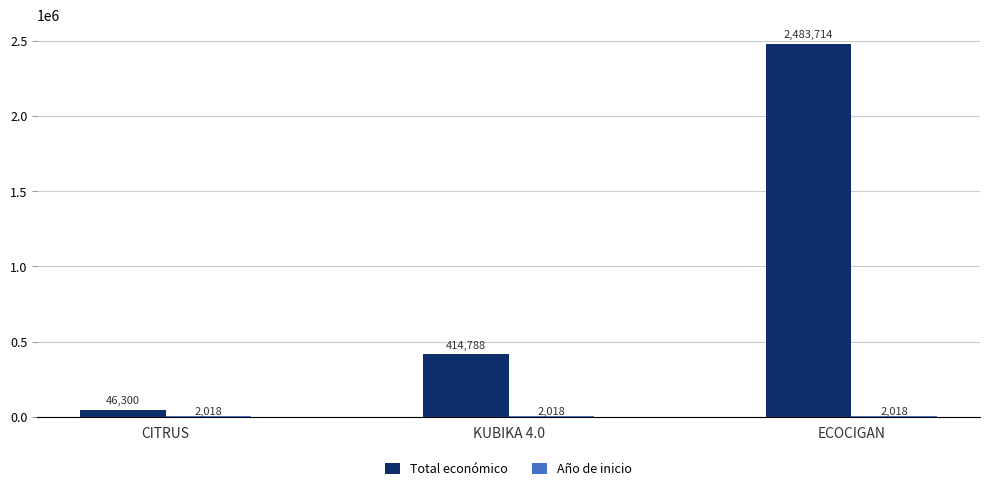

Read the Total económico value at ECOCIGAN.

2483714